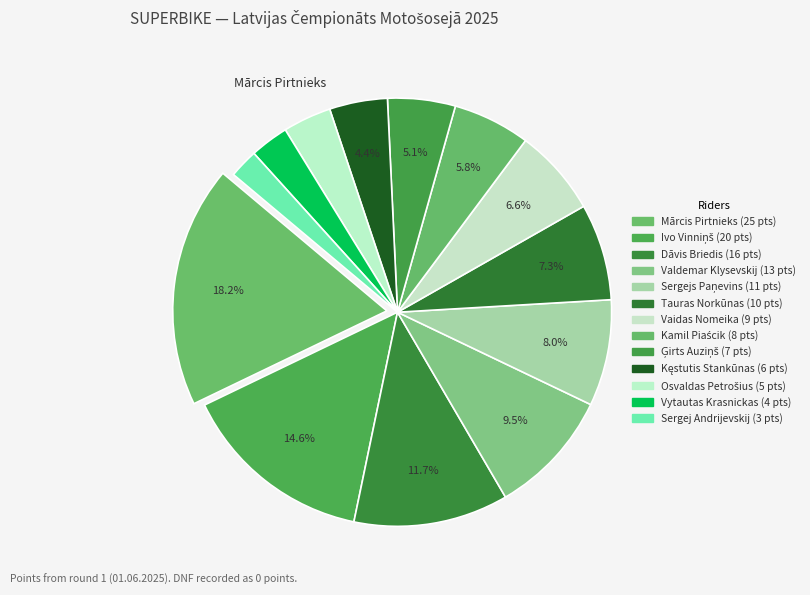

How many slices are in this pie chart?

13